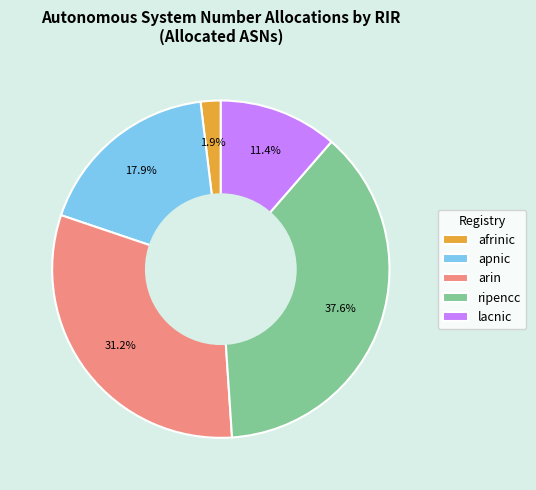

Between lacnic and apnic, which is larger?

apnic